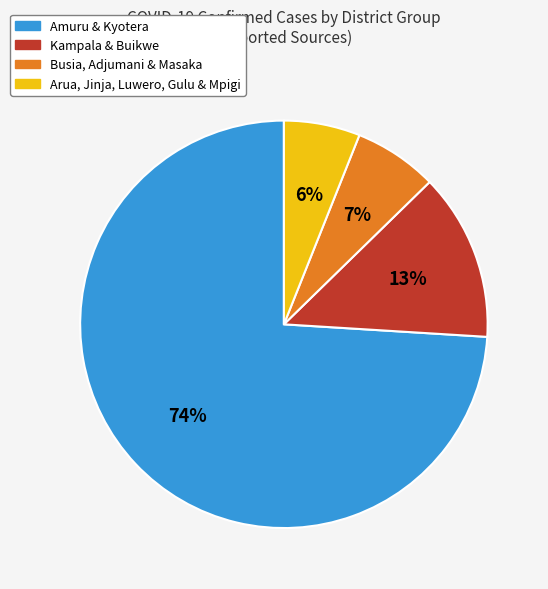

Does any single category account for the majority?

Yes